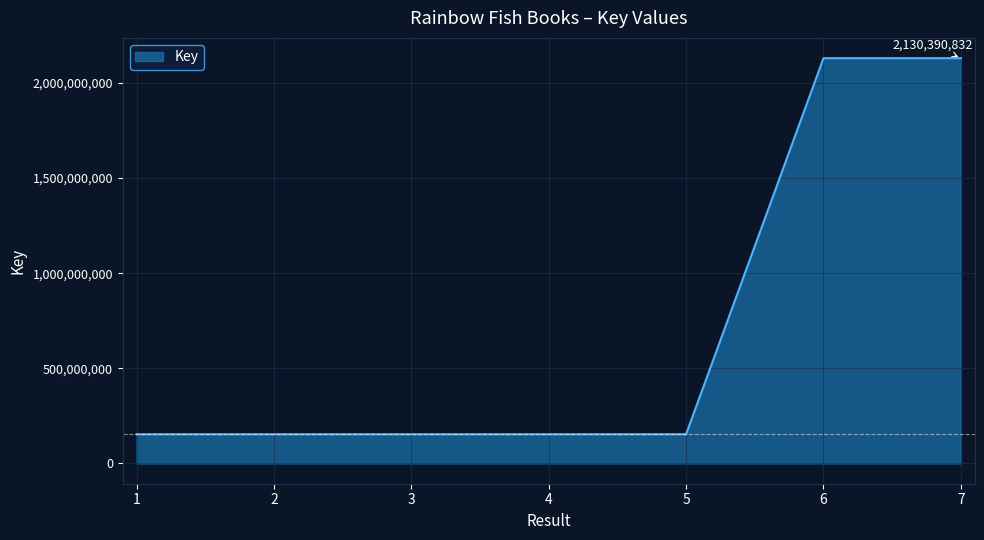

What value does the data have at 1?

153630103